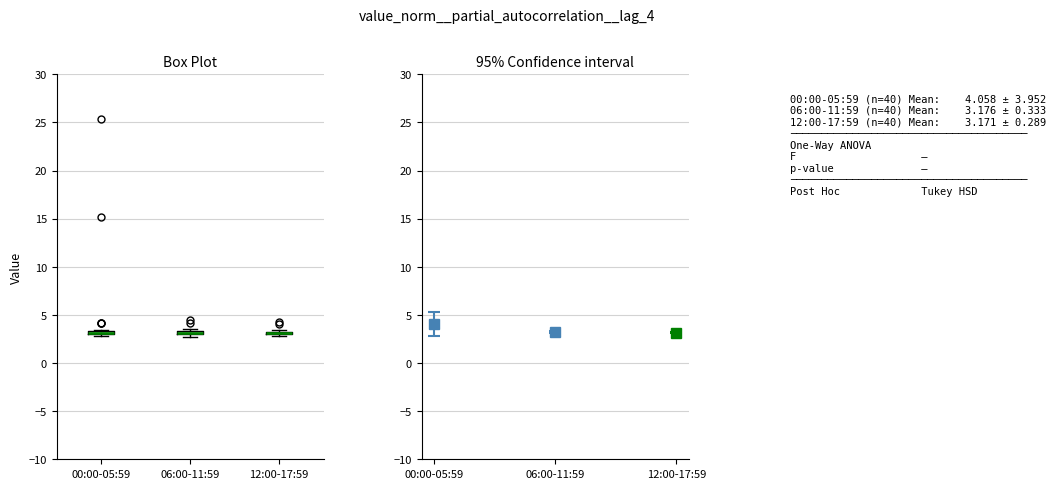

Where is the lower edge of the box for 12:00-17:59 on the y-axis? The values are not printed on the chart, so give them approximately, as read against the axis.

3.0